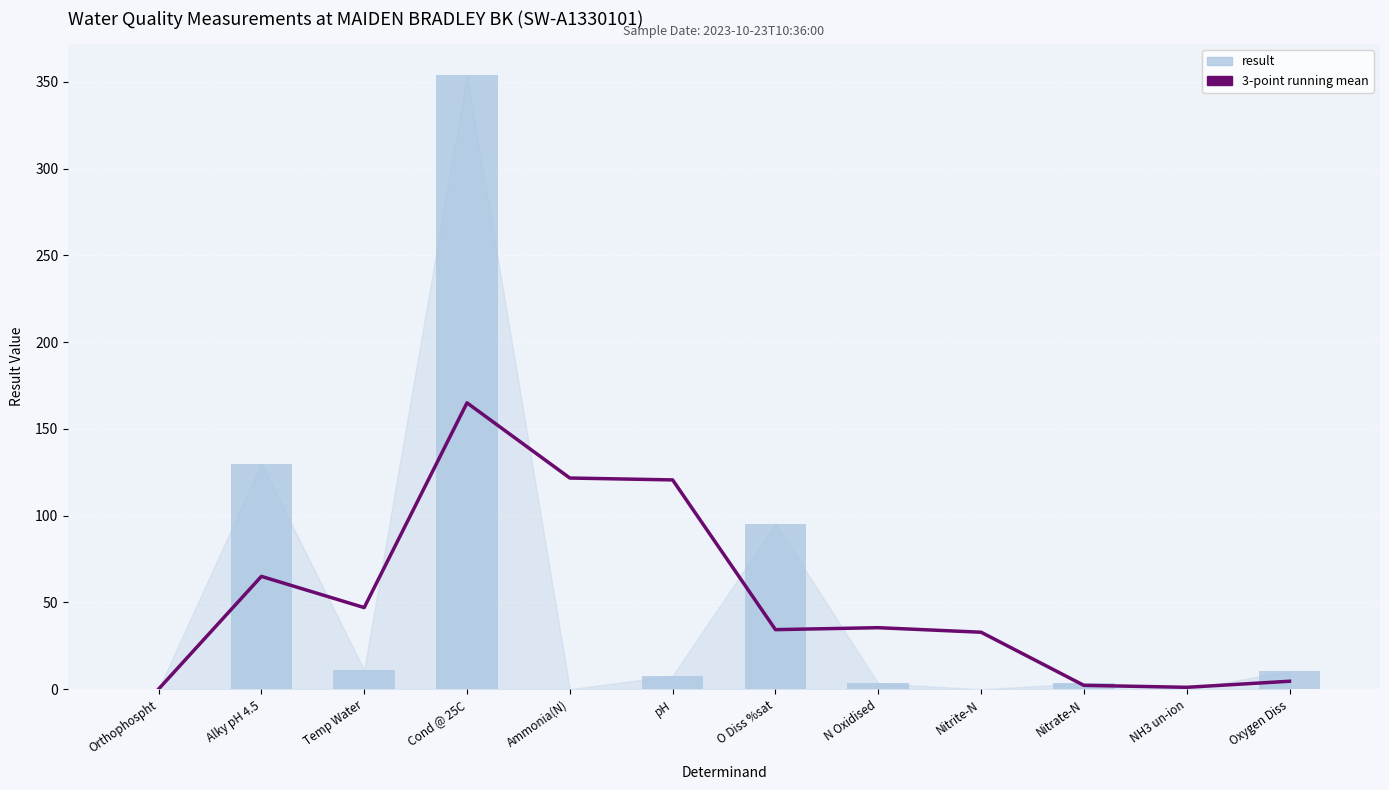

At which label does result reach its peak?

Cond @ 25C